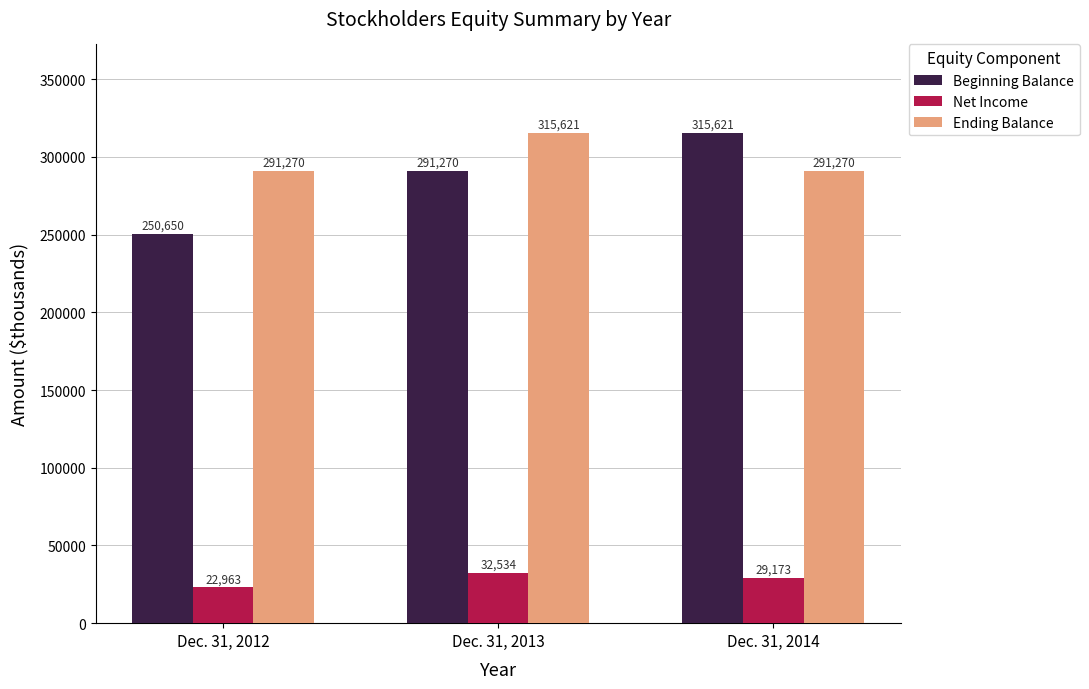

What is the average value of the Net Income series?

28223